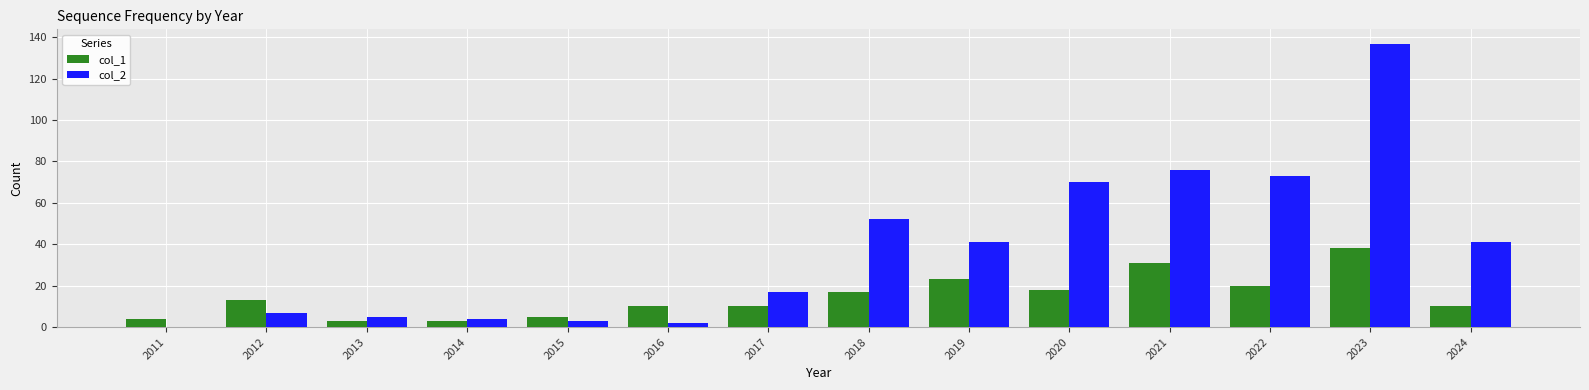

What value does the col_1 series have at 2024, to the nearest 10?

10